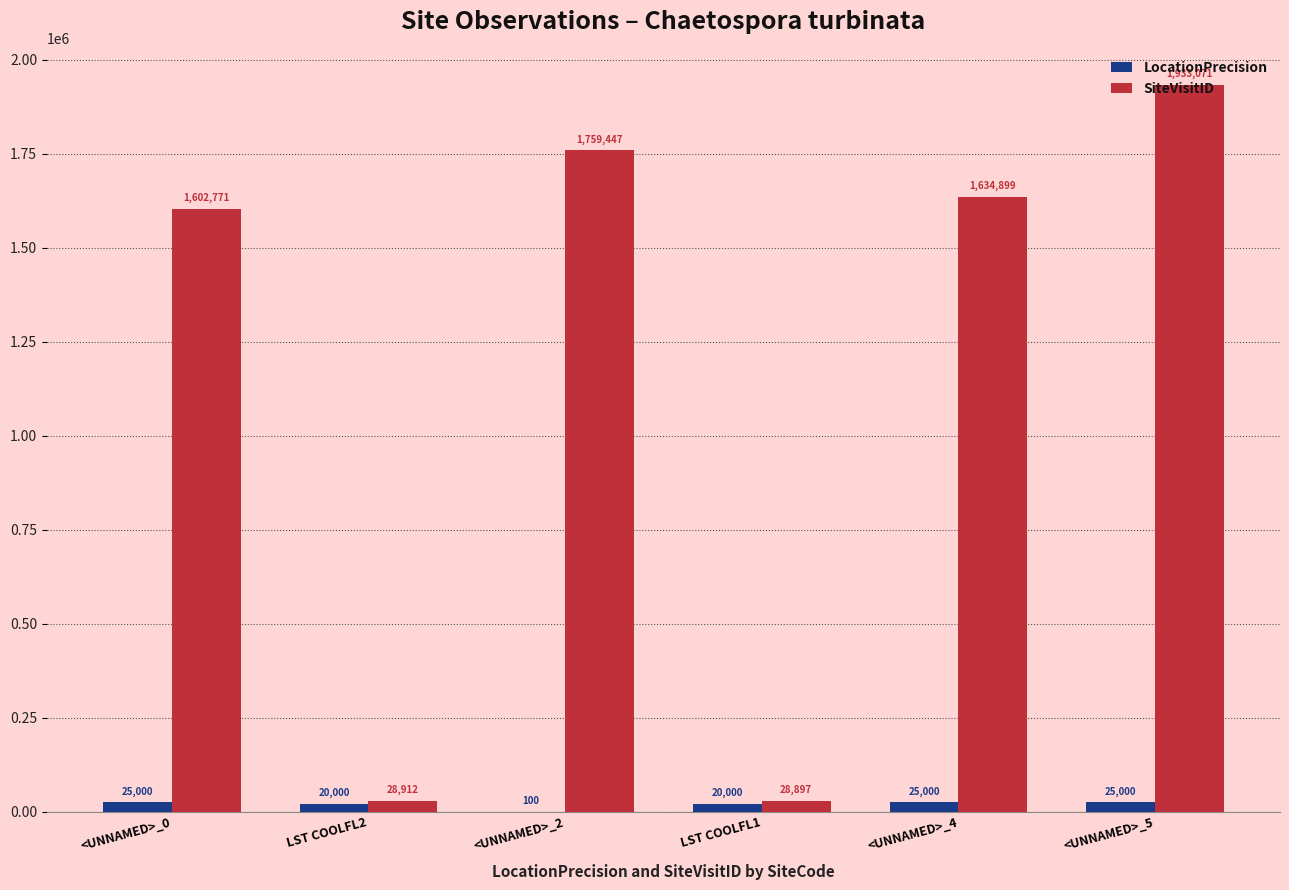

The SiteVisitID series shows 1602771 at <UNNAMED>_0. True or false?

True